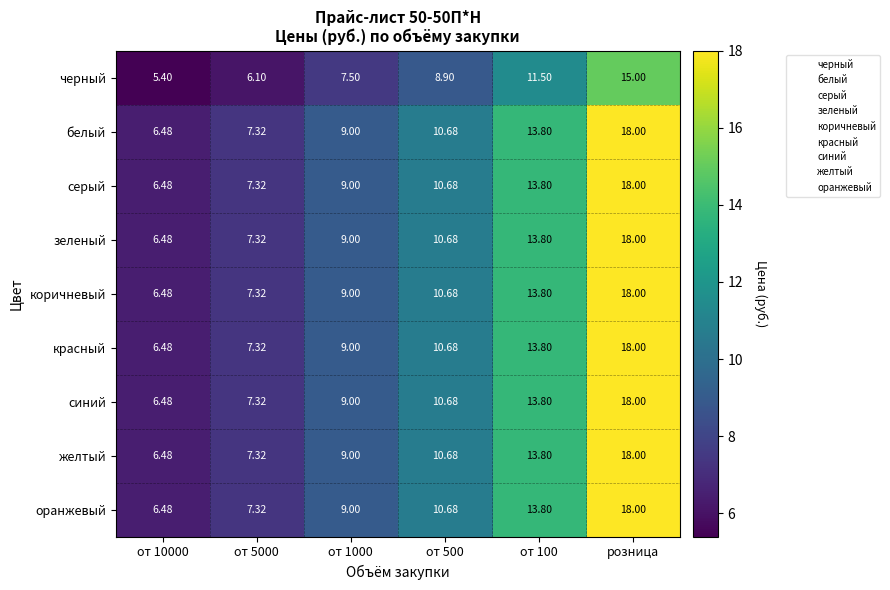

Which category has the highest value in the серый series?

розница